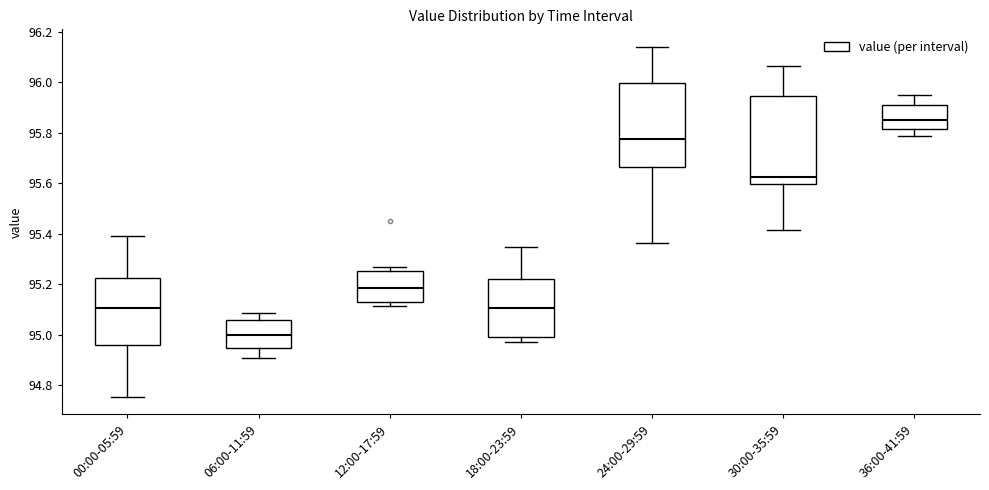

Reading left to right, read every box against the y-axis: the position of its median line, the range the box covers, and the ends of its whiskers. The values are not printed on the chart, so give them approximately, as read against the axis.

00:00-05:59: median 95.10, box 94.96 to 95.22, whiskers 94.76 to 95.40
06:00-11:59: median 95.00, box 94.94 to 95.06, whiskers 94.90 to 95.08
12:00-17:59: median 95.18, box 95.14 to 95.26, whiskers 95.12 to 95.28
18:00-23:59: median 95.10, box 95.00 to 95.22, whiskers 94.98 to 95.34
24:00-29:59: median 95.78, box 95.66 to 96.00, whiskers 95.36 to 96.14
30:00-35:59: median 95.62, box 95.60 to 95.94, whiskers 95.42 to 96.06
36:00-41:59: median 95.86, box 95.82 to 95.90, whiskers 95.78 to 95.96